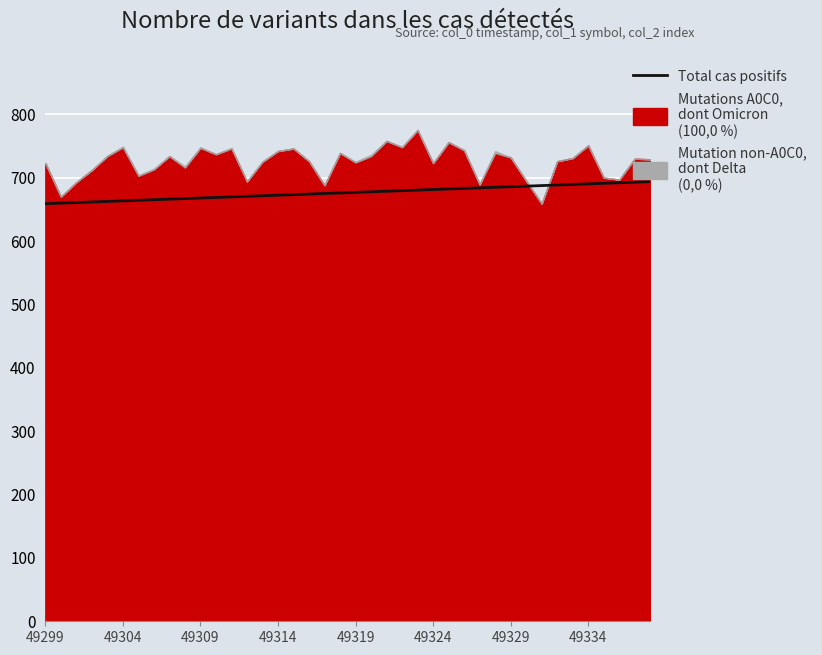

True or false: the data shows 687.6 at 32.

True